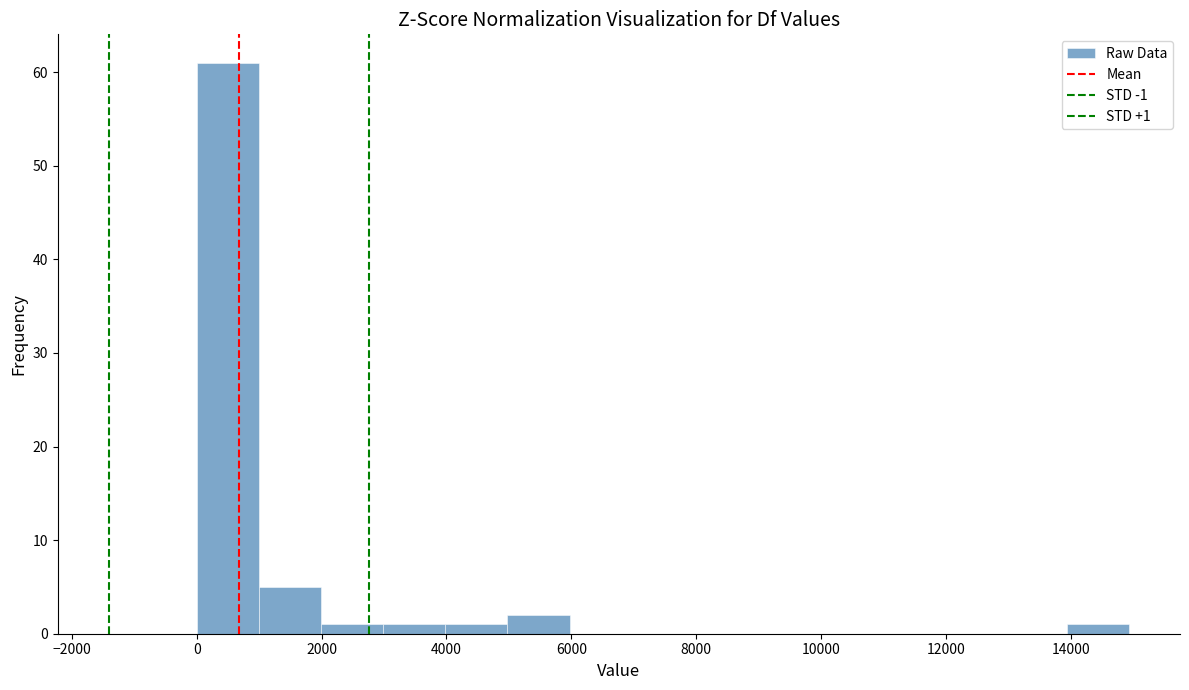

Which range on the x-axis has the tallest bar?

0 to 1000